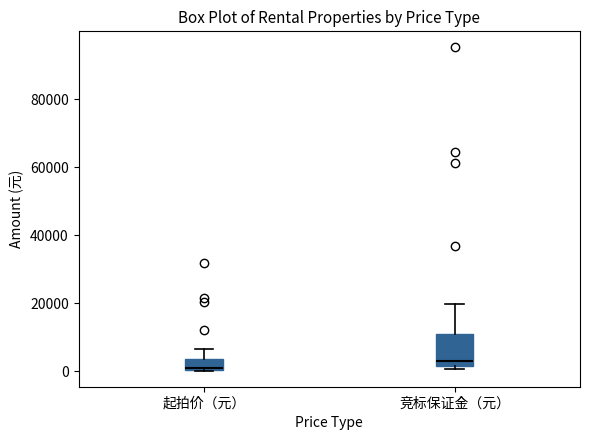

Which box's median line is the highest?

竞标保证金（元）